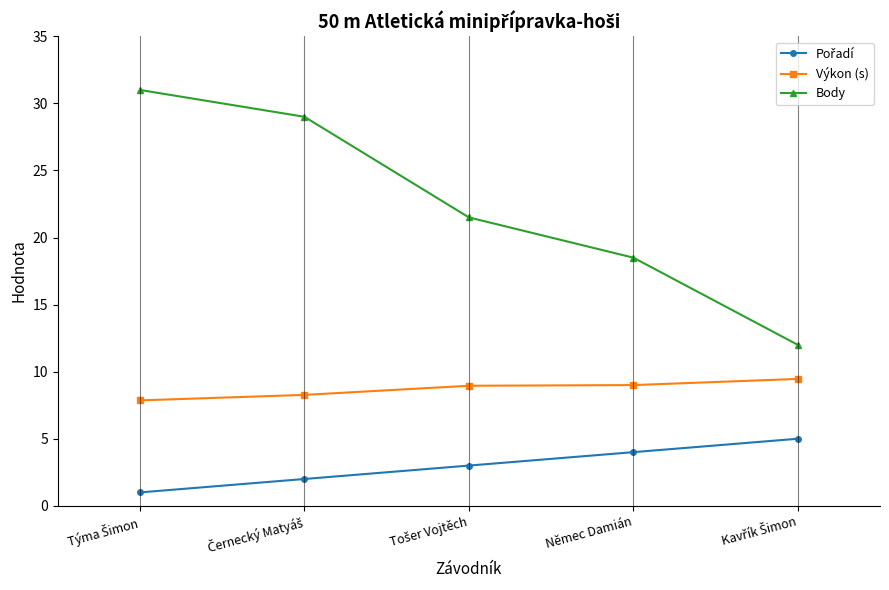

What is the difference between the highest and lowest values at Němec Damián?

14.5